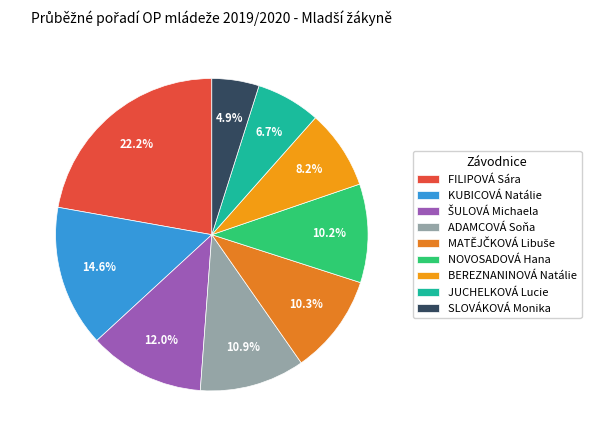

What is the ratio of the value at ADAMCOVÁ Soňa to the value at SLOVÁKOVÁ Monika?

2.2